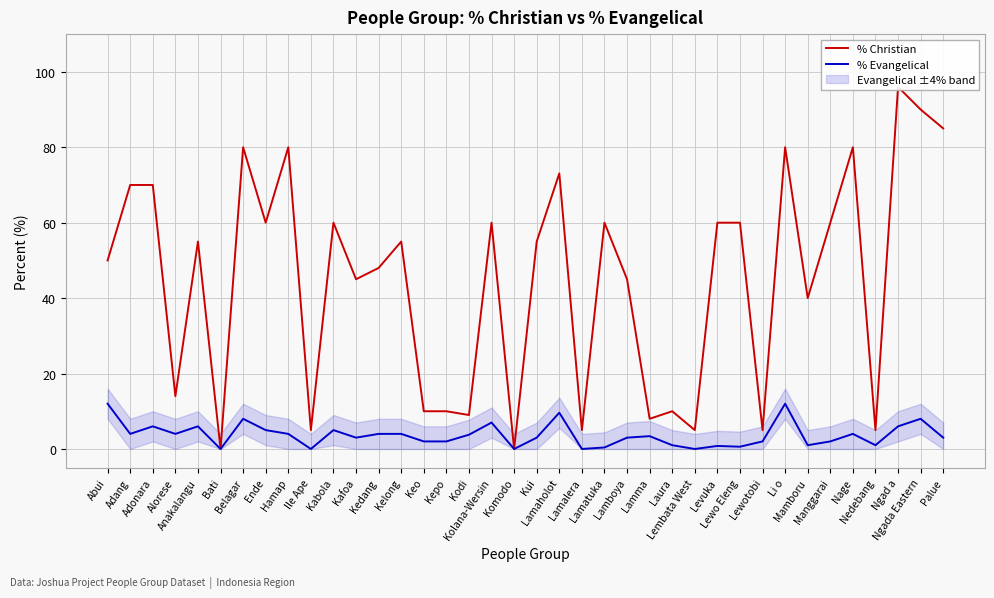

Which series changed the most between Kelong and Lamboya?

% Christian